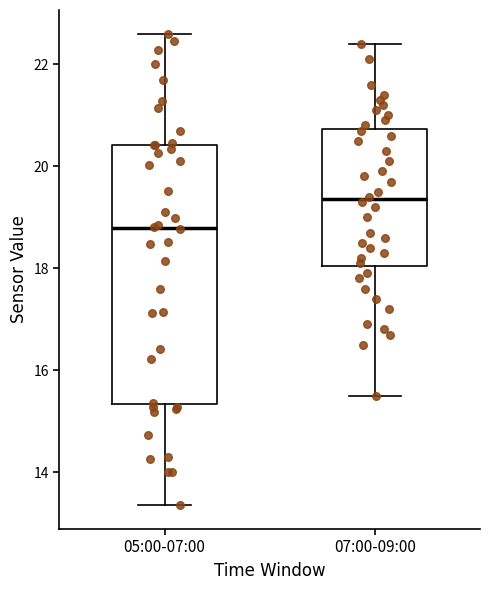

Where does the median line of the box for 07:00-09:00 sit on the y-axis? The values are not printed on the chart, so give them approximately, as read against the axis.

19.4